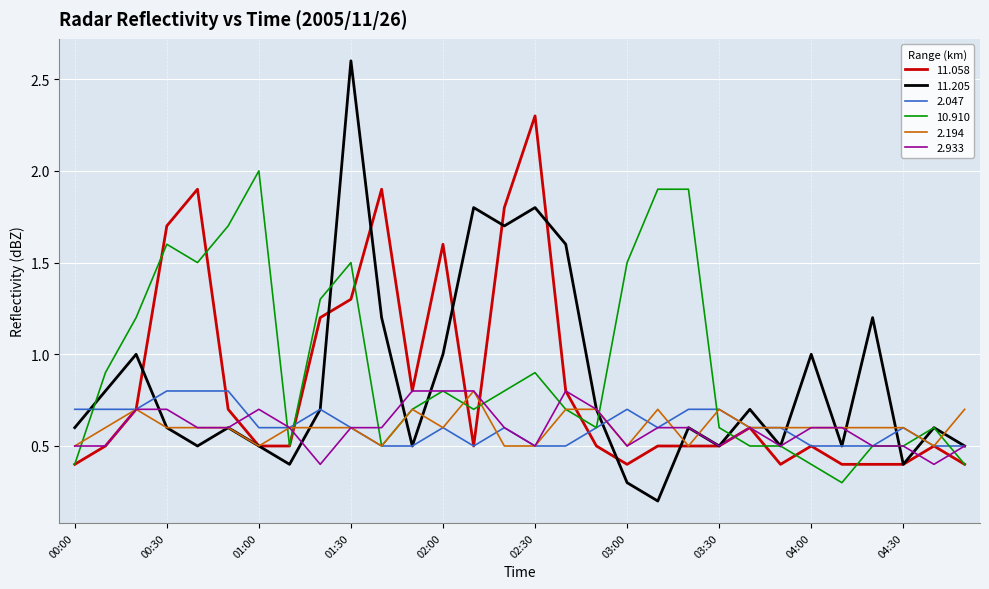

What is the maximum value shown in the chart?

2.6